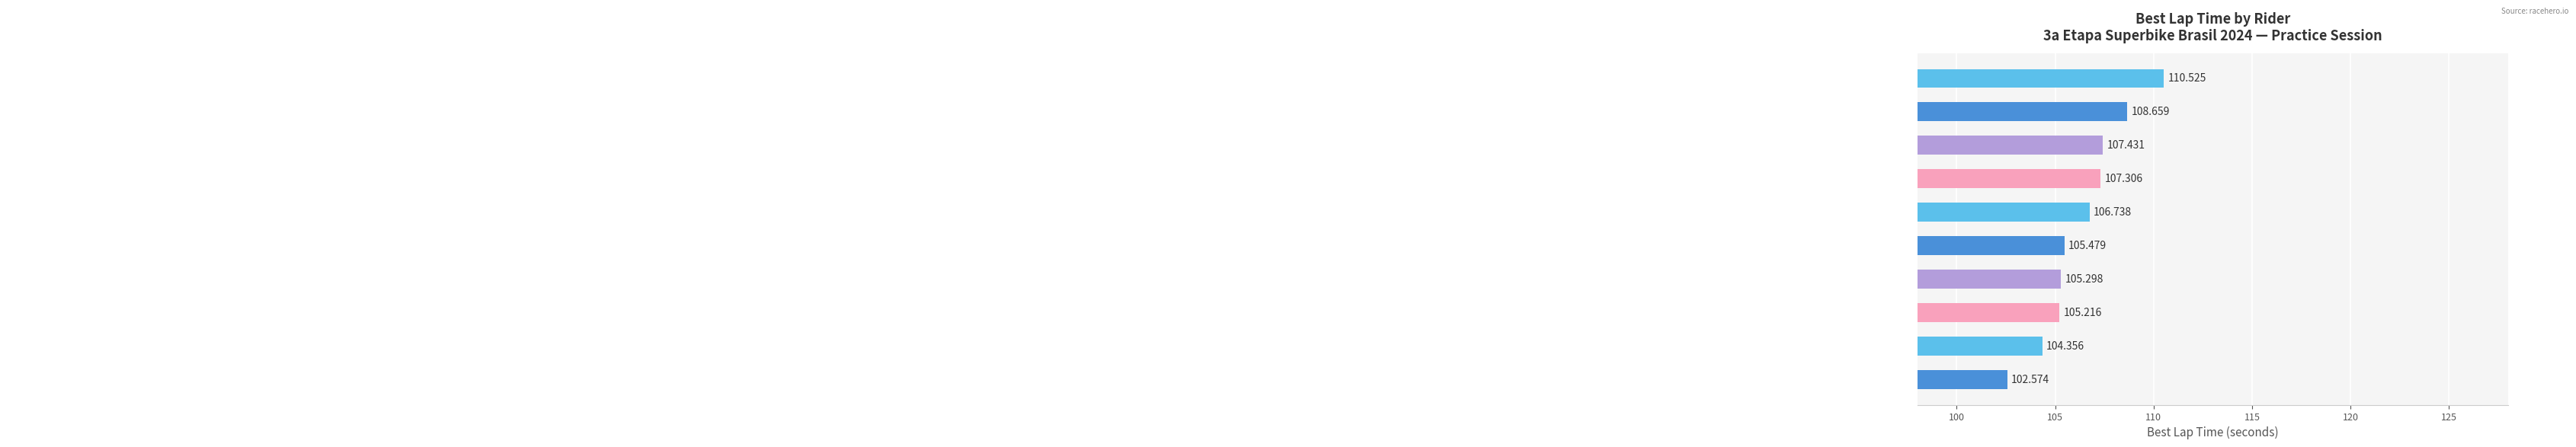

What is the minimum value shown in the chart?

102.6